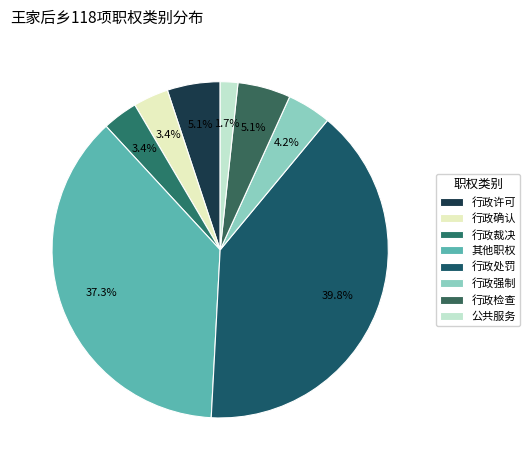

Which has a higher value, 行政裁决 or 行政处罚?

行政处罚